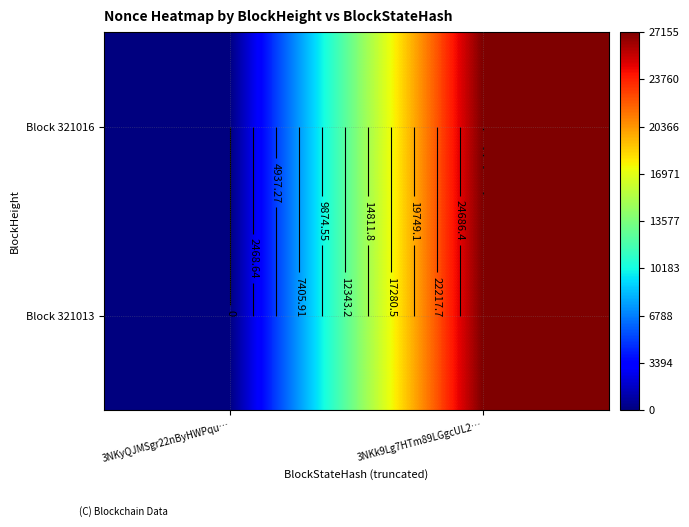

How many Block 321016 values are between 0 and 27155?

2